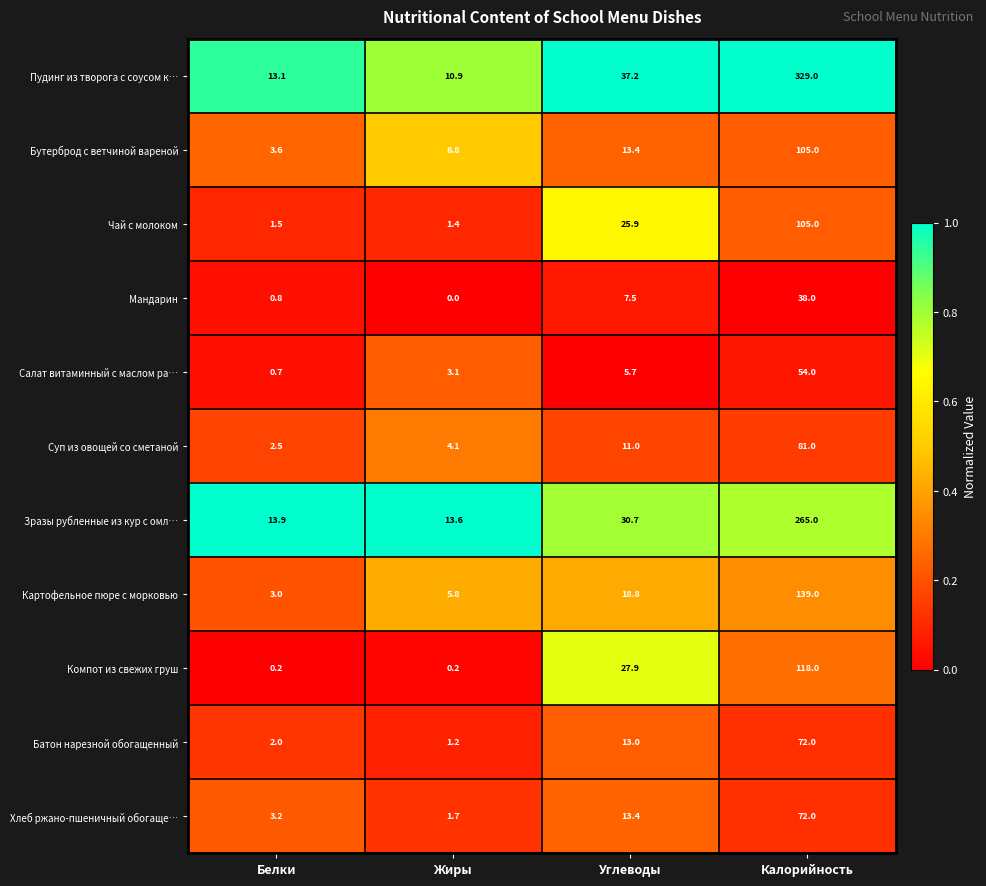

At how many categories does at least one series exceed 0?

4